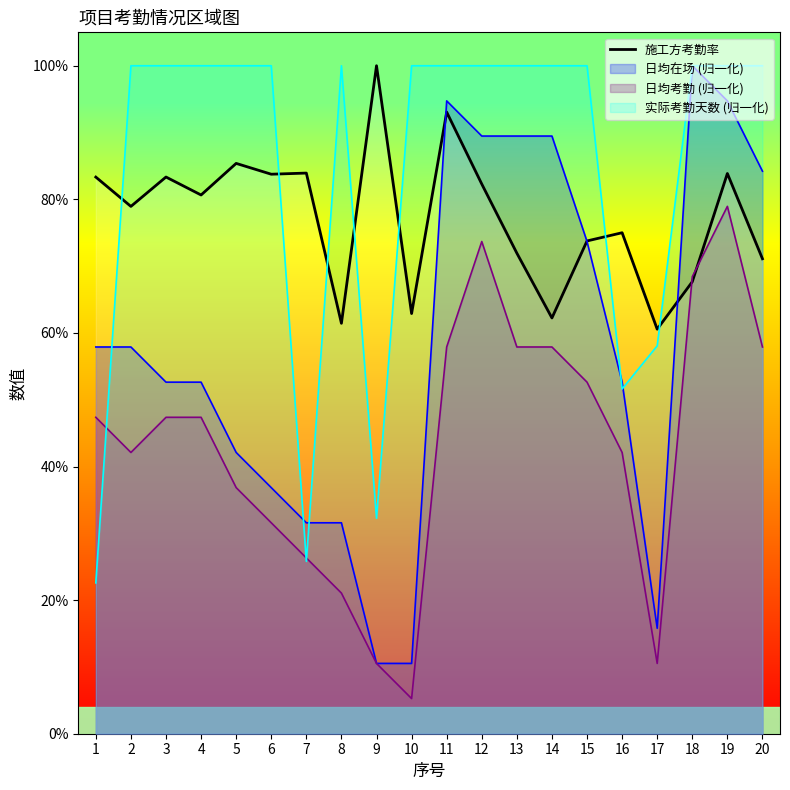

List the labels in order of value, largest first.

9, 11, 5, 7, 19, 6, 3, 1, 12, 4, 2, 16, 15, 13, 20, 18, 10, 14, 8, 17